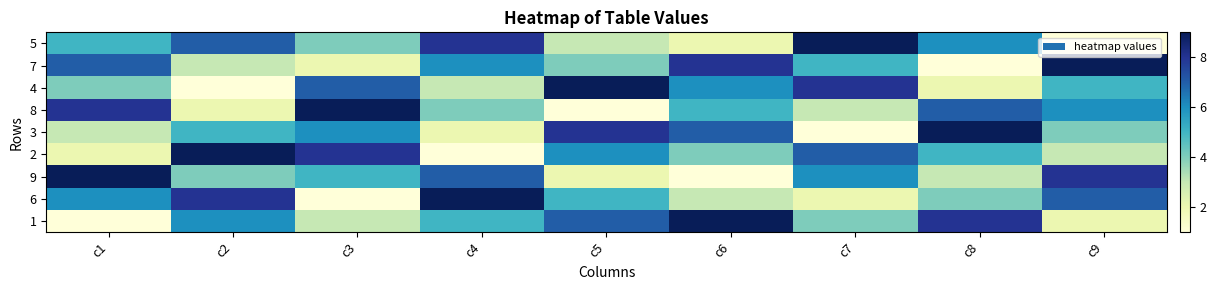

At which category is the sum across all series the highest?

c1